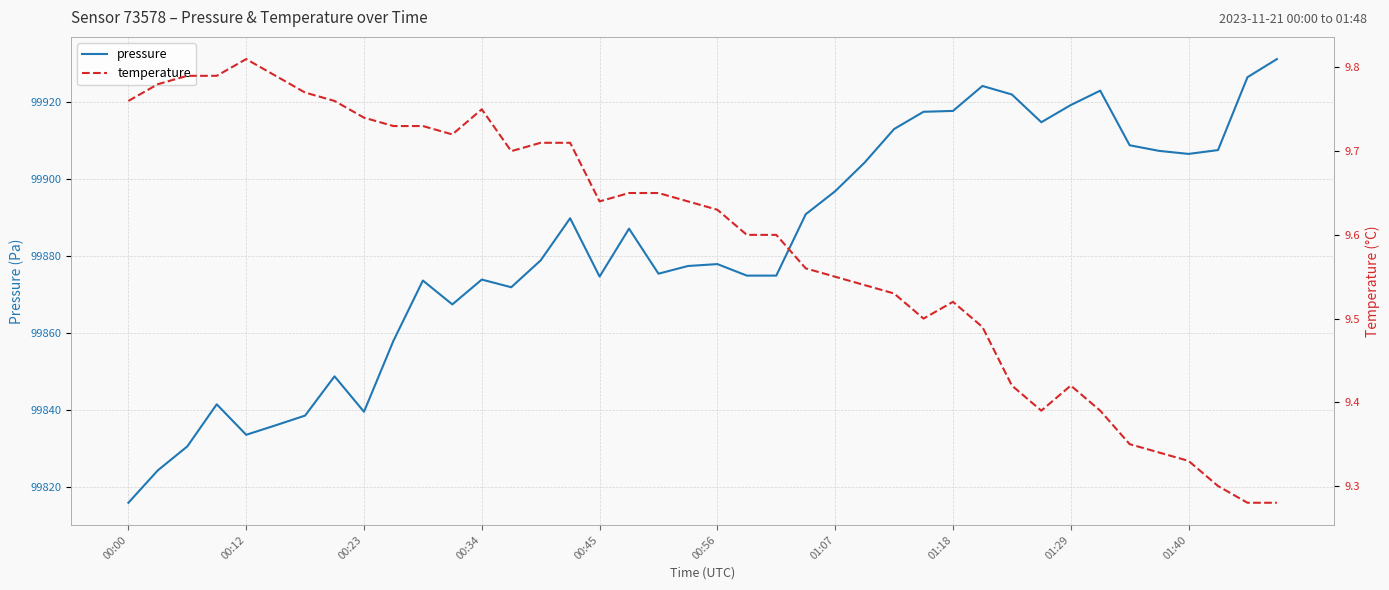

How many interior local valleys does the pressure series have?

8